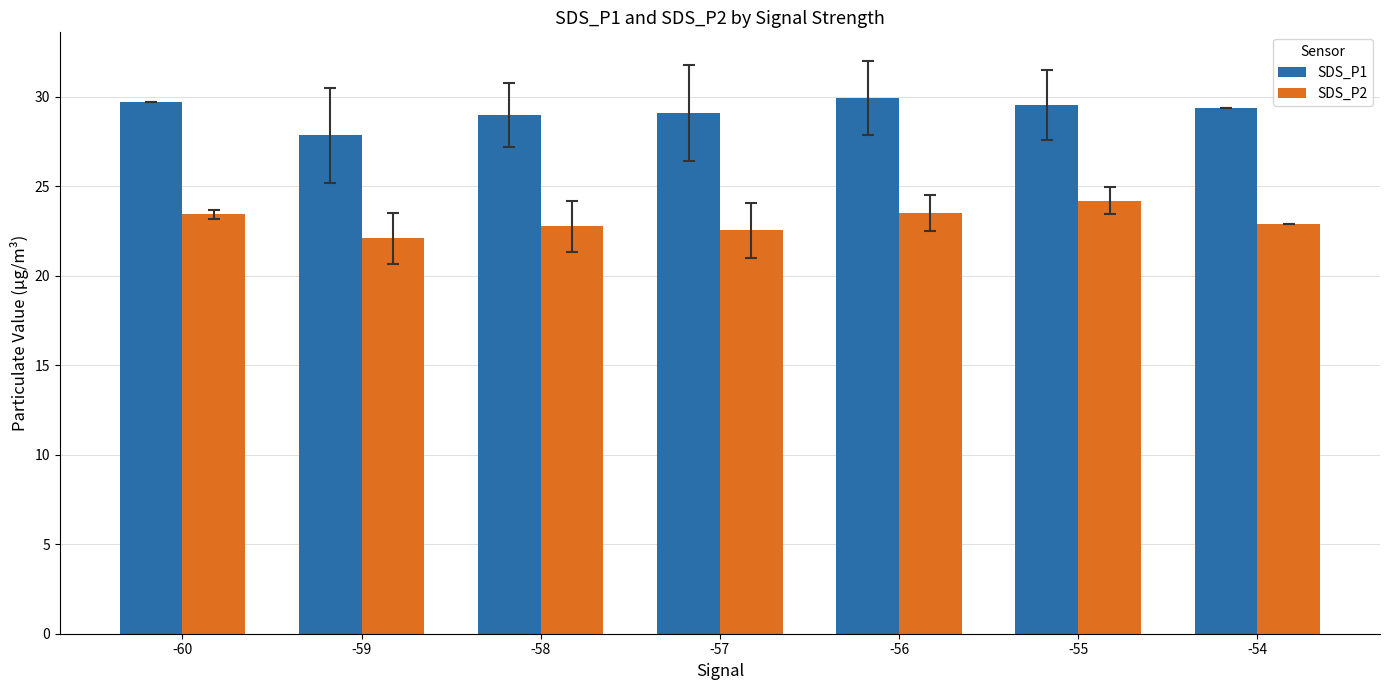

Are the bars horizontal?

No